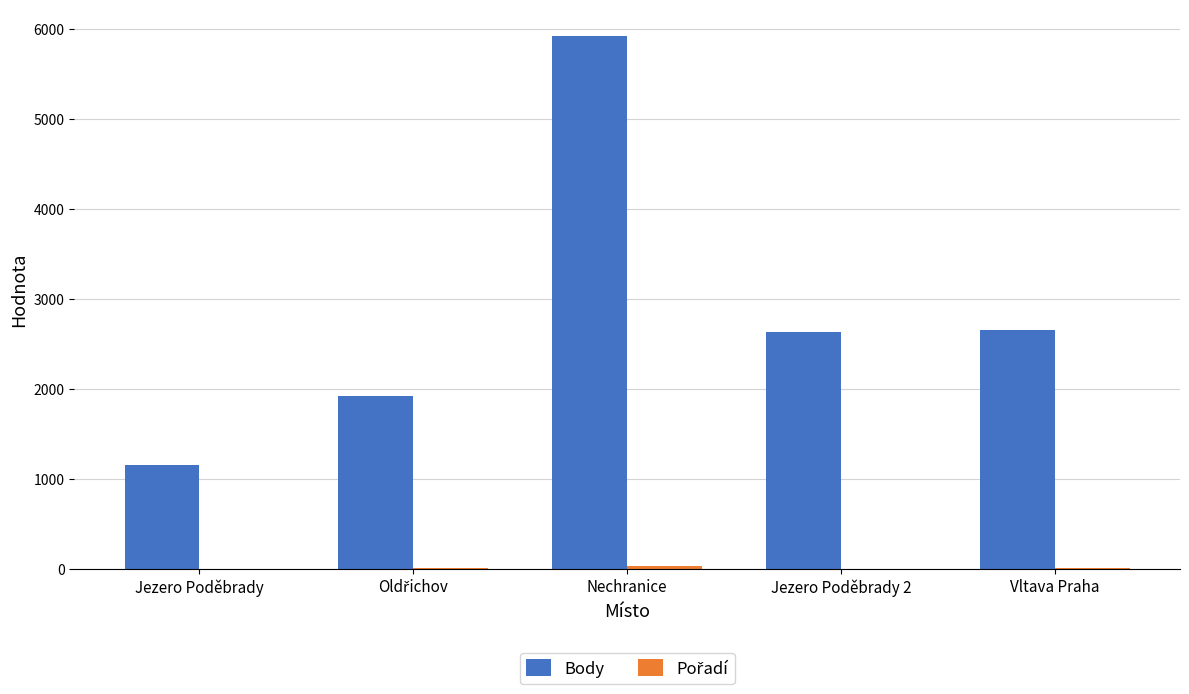

Is it true that Body equals 1396 at Vltava Praha?

False